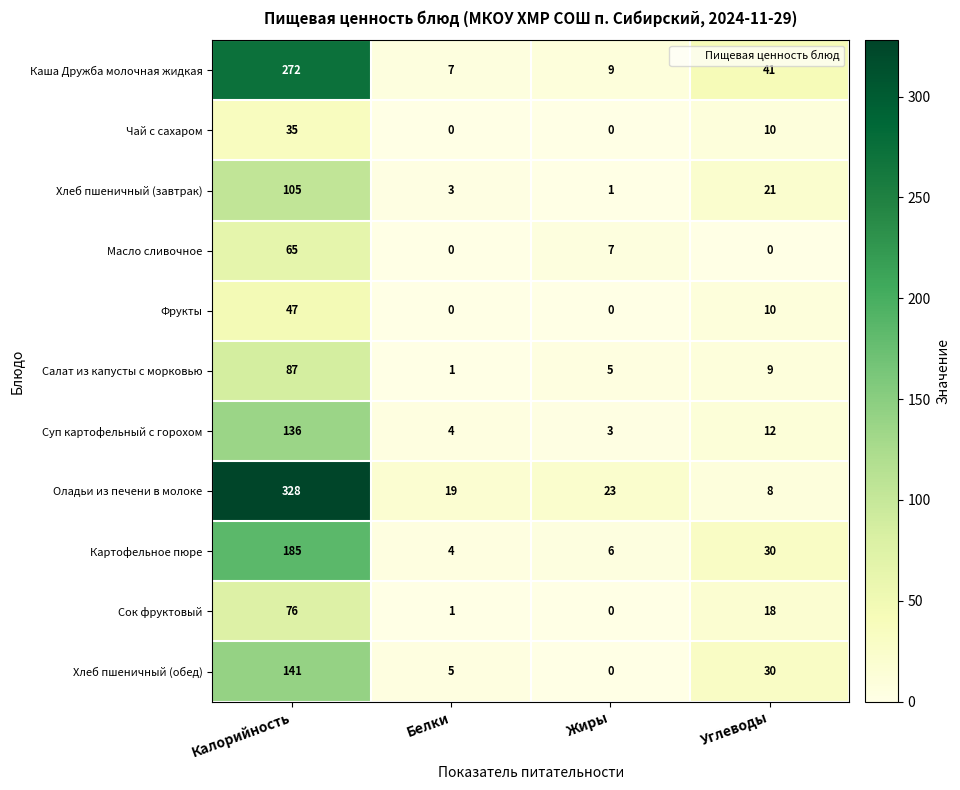

At which label does Салат из капусты с морковью first exceed 9?

Калорийность